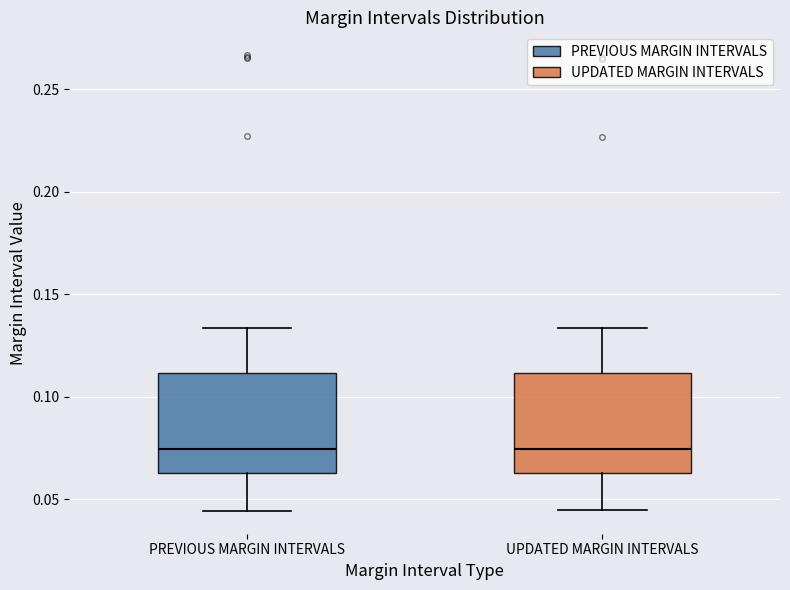

Where does the lower whisker of the box for PREVIOUS MARGIN INTERVALS end on the y-axis? The values are not printed on the chart, so give them approximately, as read against the axis.

0.045